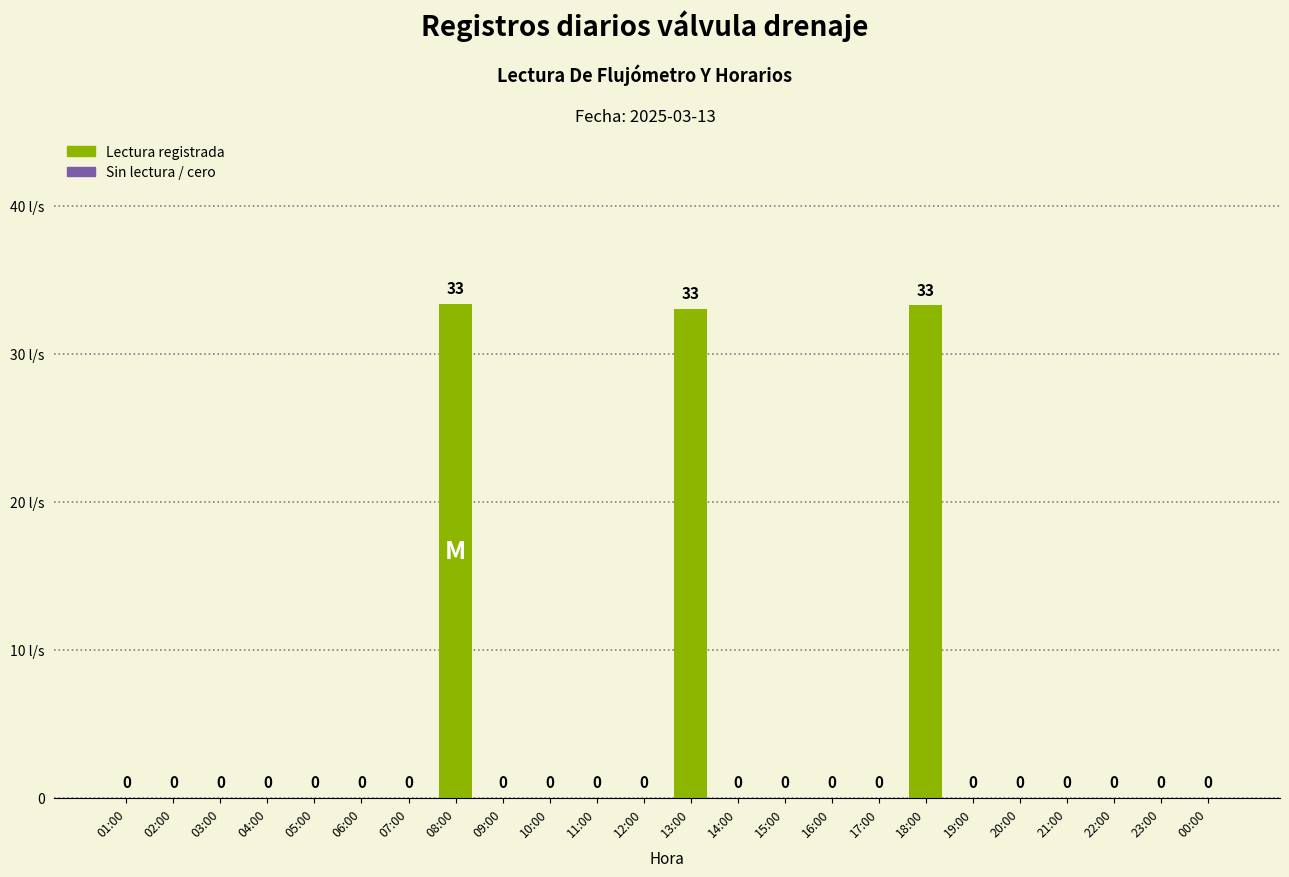

Are the bars horizontal?

No